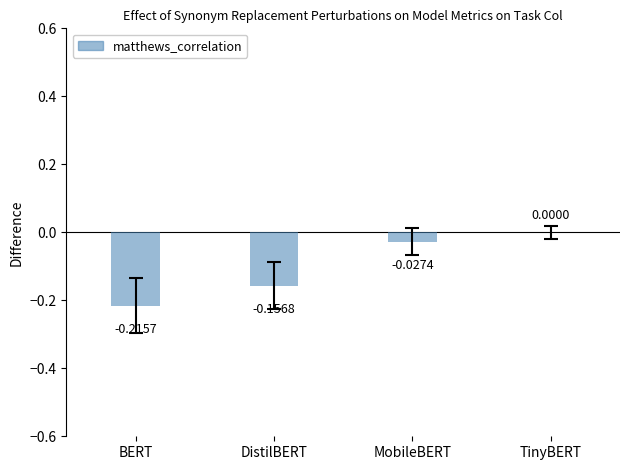

At which label is the value closest to 0?

TinyBERT